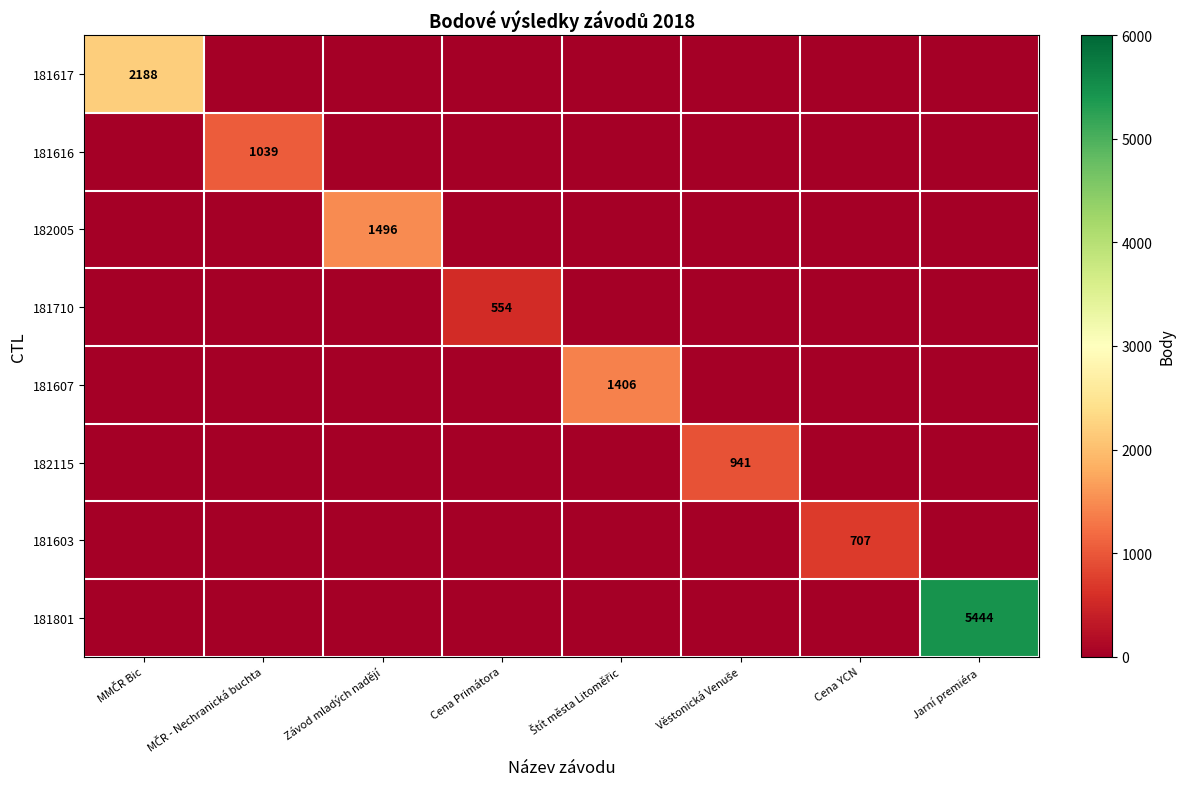

Which category has the highest value in the 181617 series?

MMČR Bic